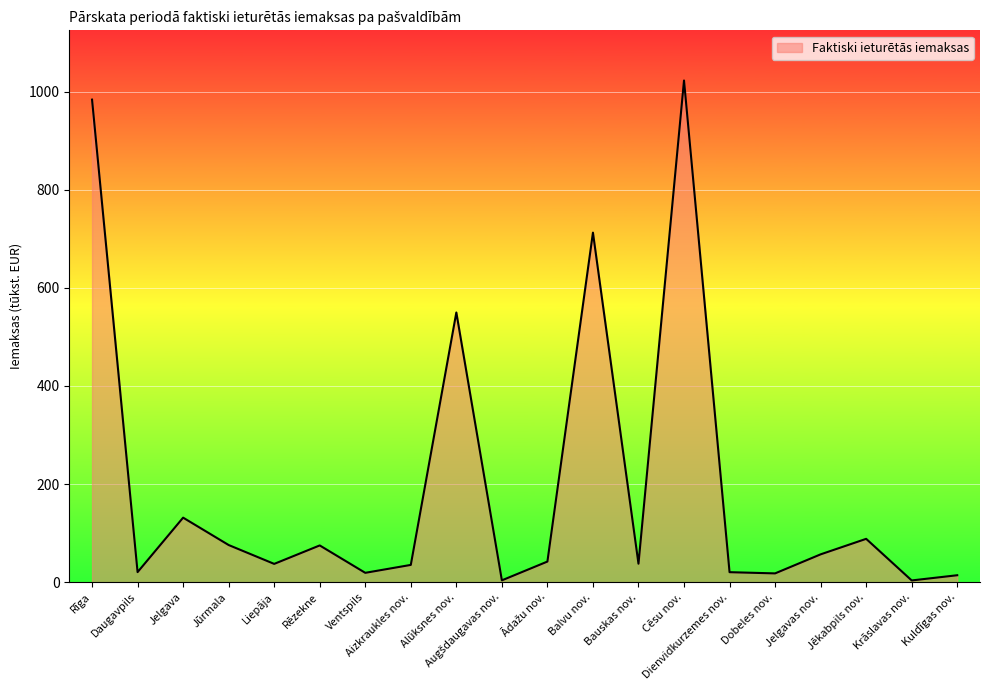

Read the value at Jelgavas nov..

56.7